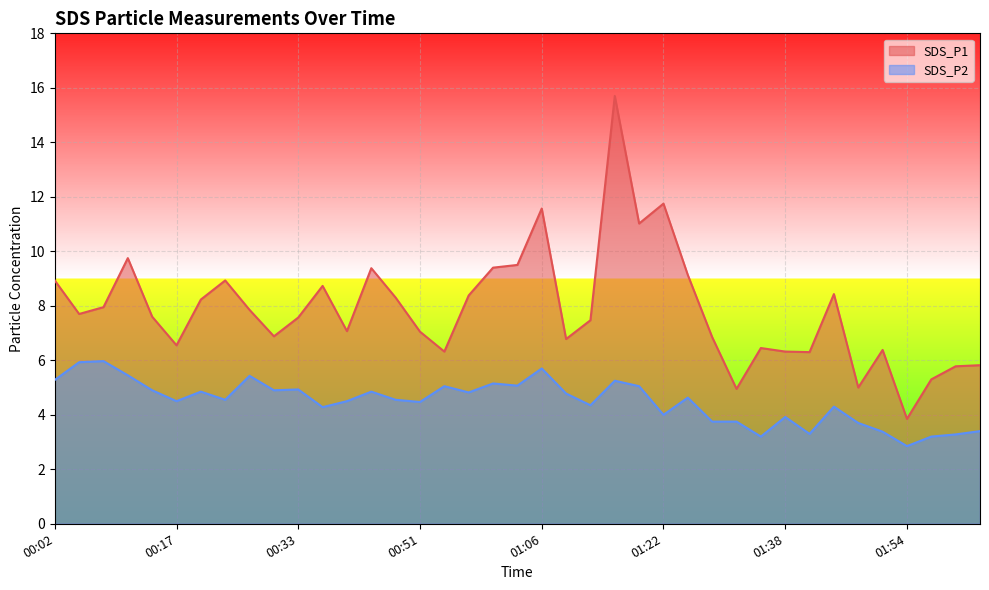

List the series in order of their peak value, lowest first.

SDS_P2, SDS_P1